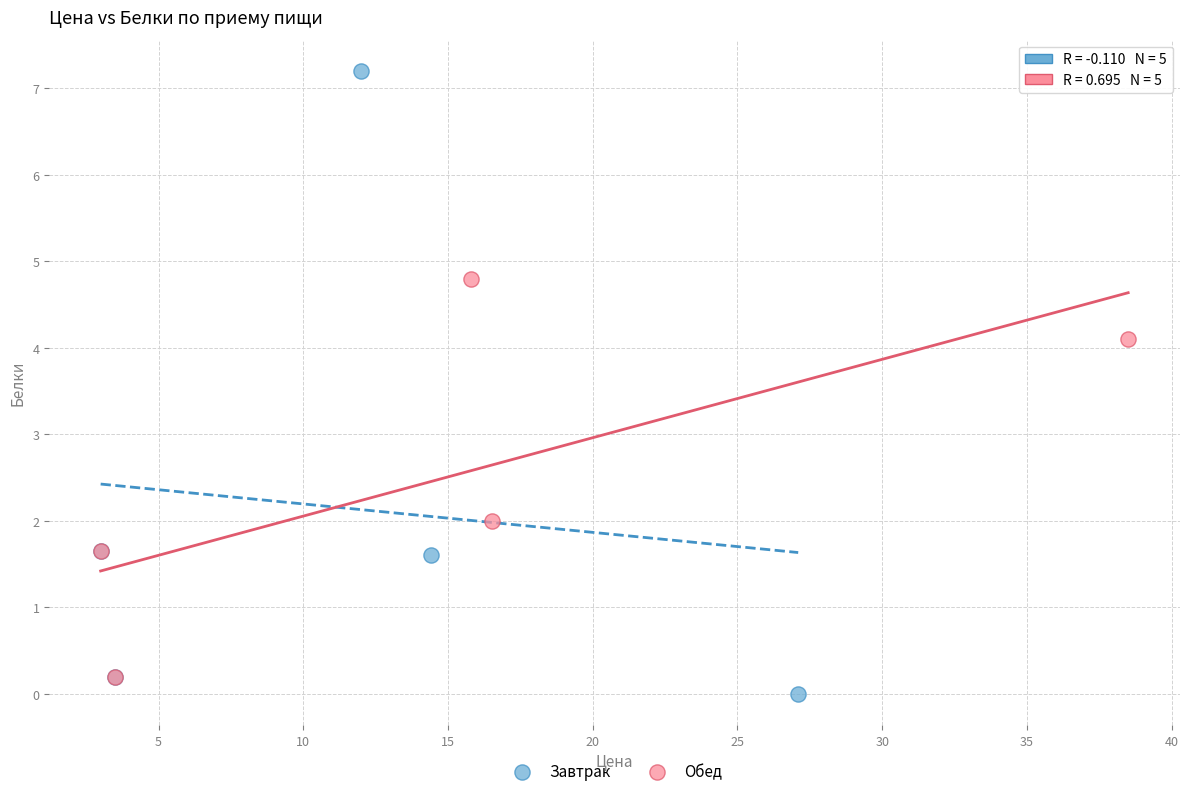

What are all the series names shown in the legend?

Завтрак, Обед